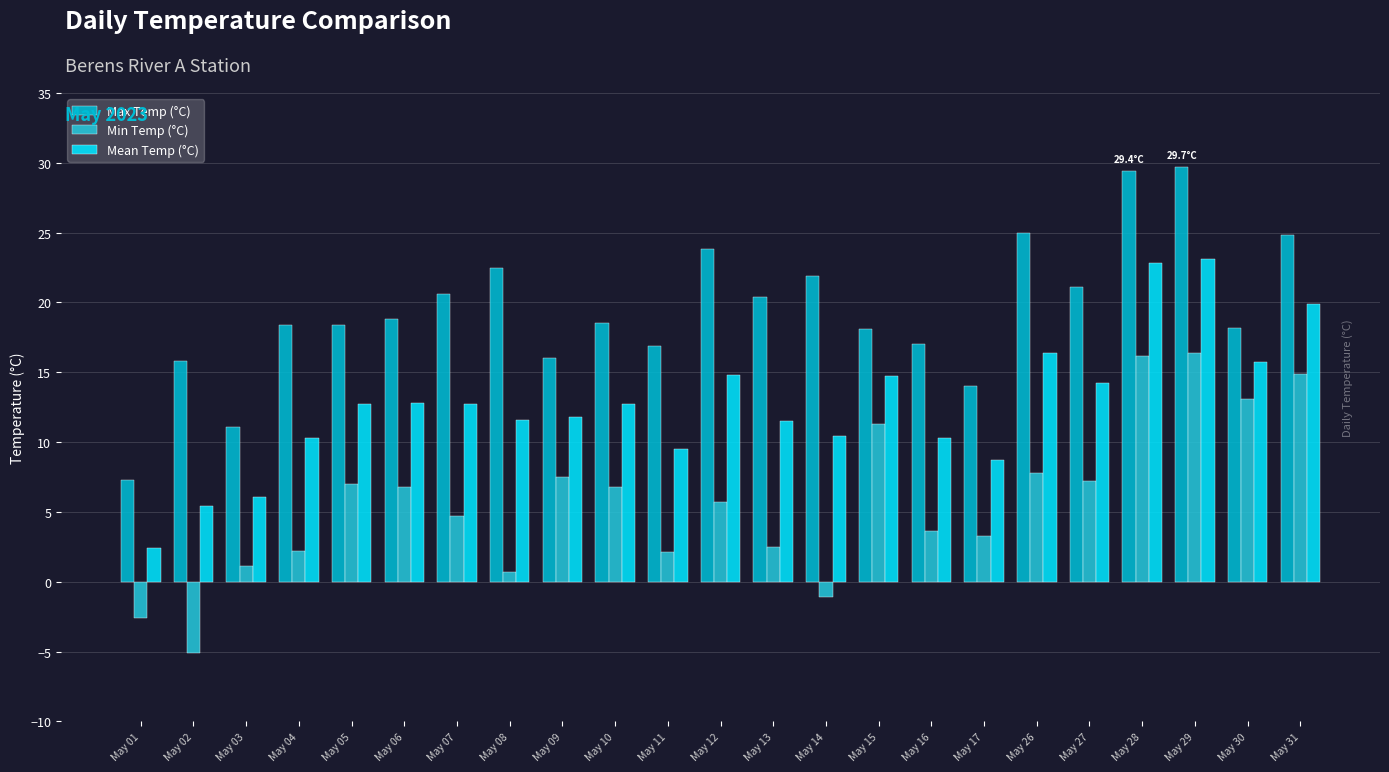

Rank the series by their average value, from lowest to highest.

Min Temp (°C), Mean Temp (°C), Max Temp (°C)